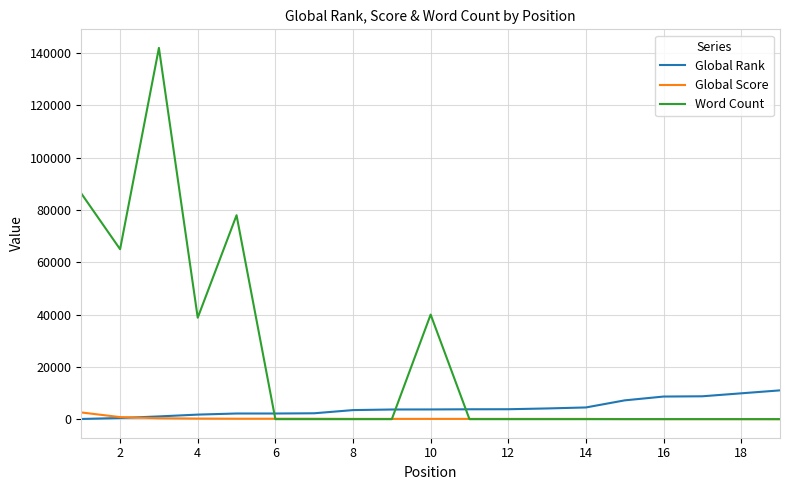

Which series has the widest spread of values?

Word Count